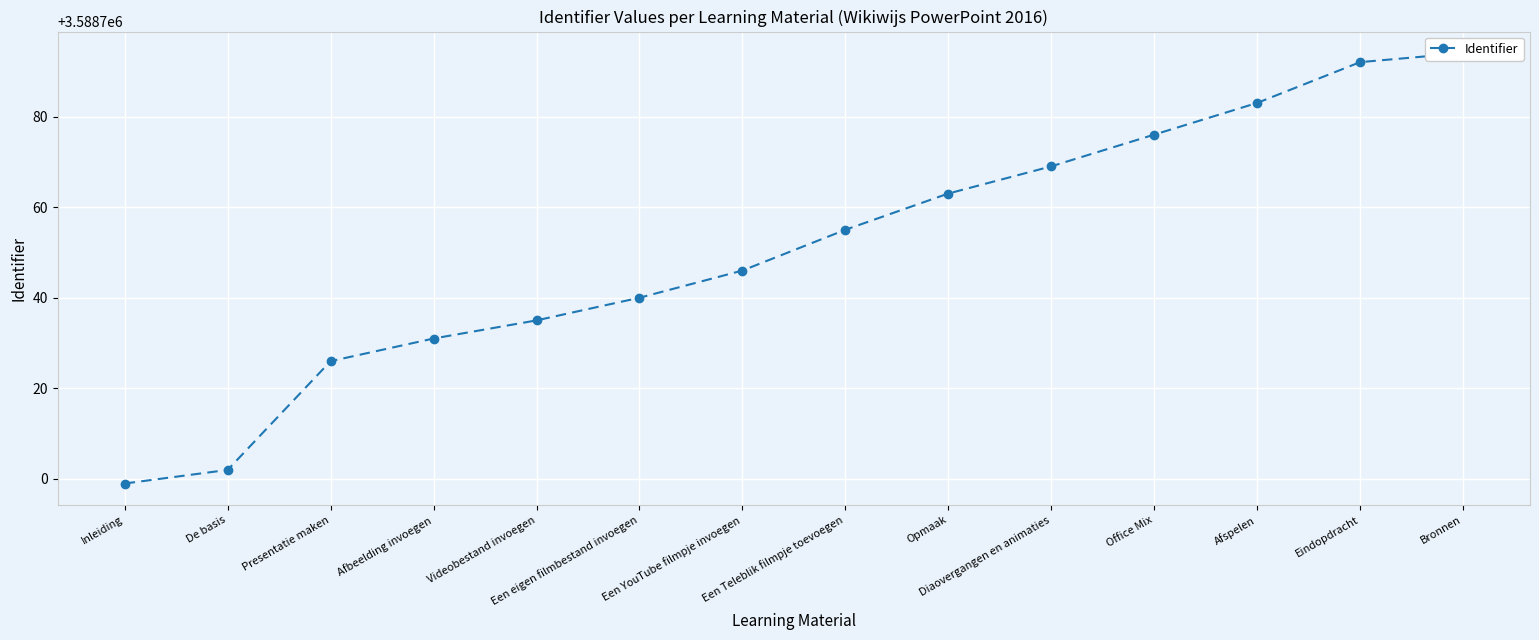

The chart shows a value of 5581052 at Een Teleblik filmpje toevoegen. True or false?

False